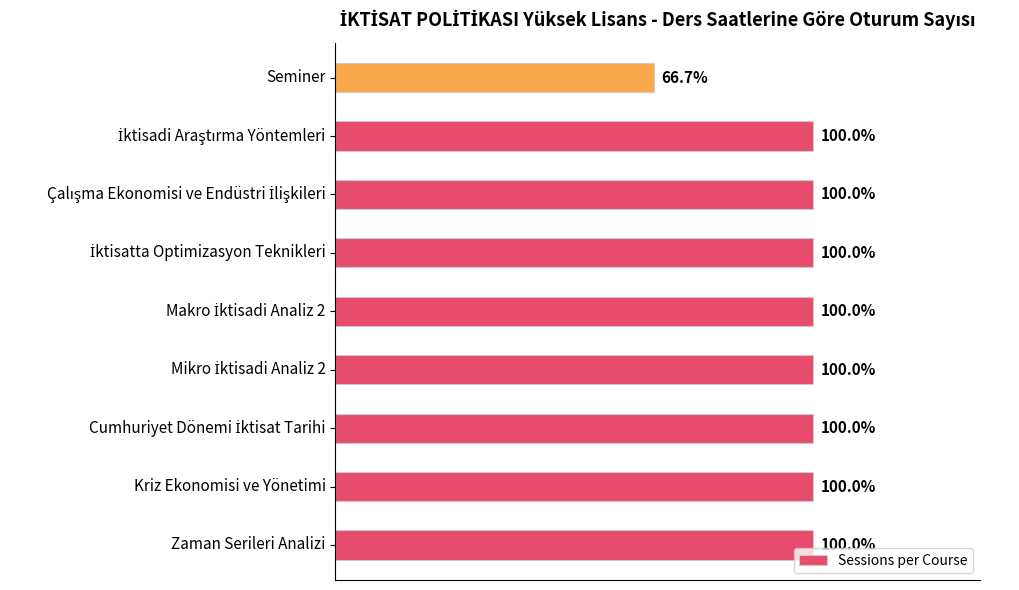

Does the chart contain any negative values?

No